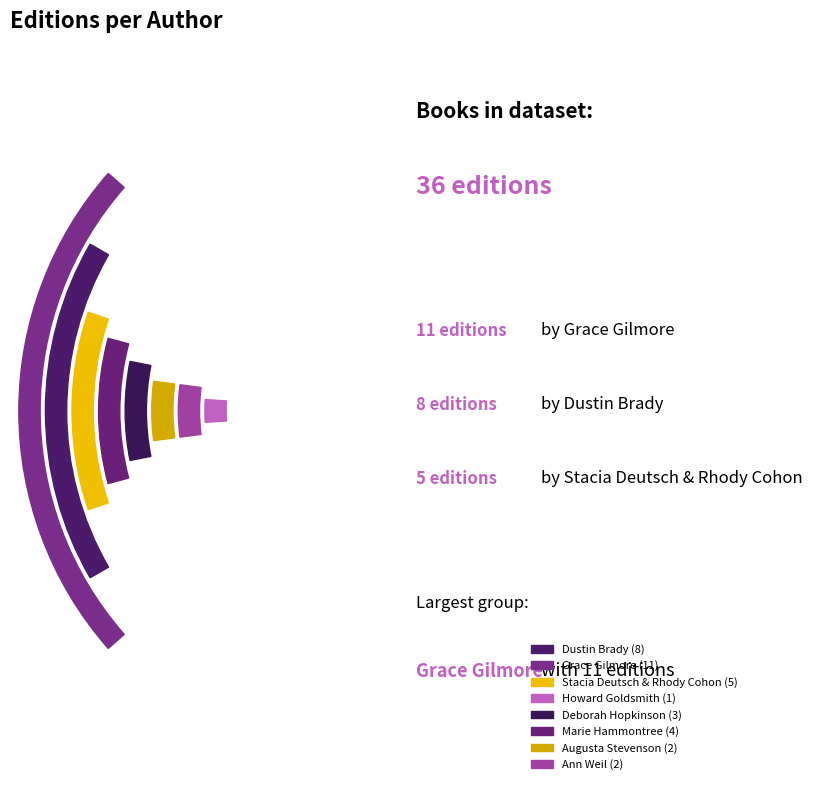

To the nearest percent, what percentage of the pie is Ann Weil?

6%